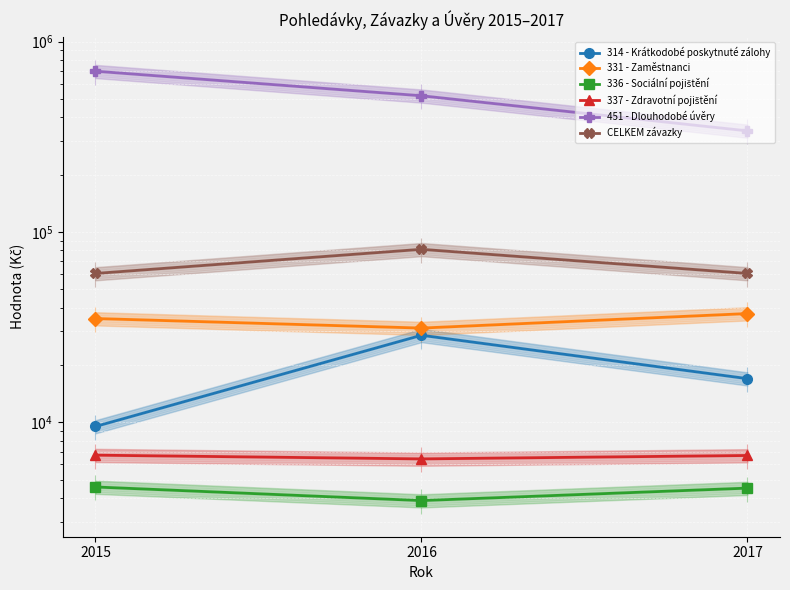

Rank the series by their maximum value, from highest to lowest.

451 - Dlouhodobé úvěry, CELKEM závazky, 331 - Zaměstnanci, 314 - Krátkodobé poskytnuté zálohy, 337 - Zdravotní pojištění, 336 - Sociální pojištění